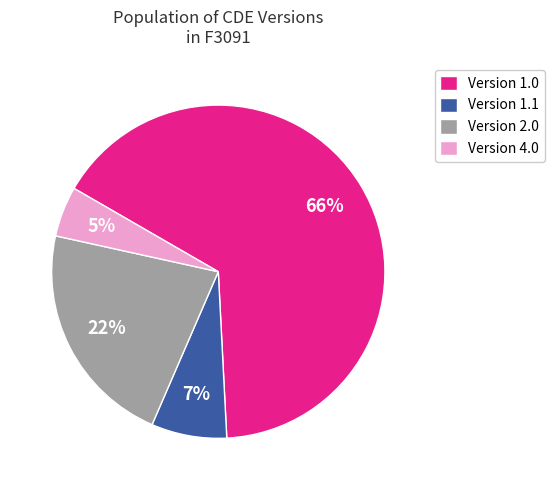

Which slice is the largest?

Version 1.0